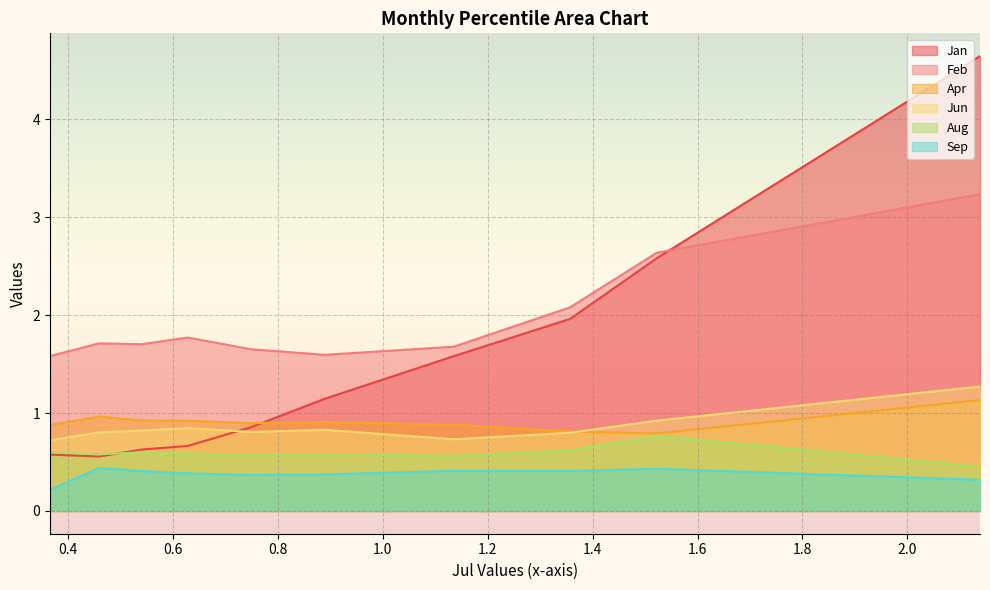

What is the sum of all Feb values?

19.6